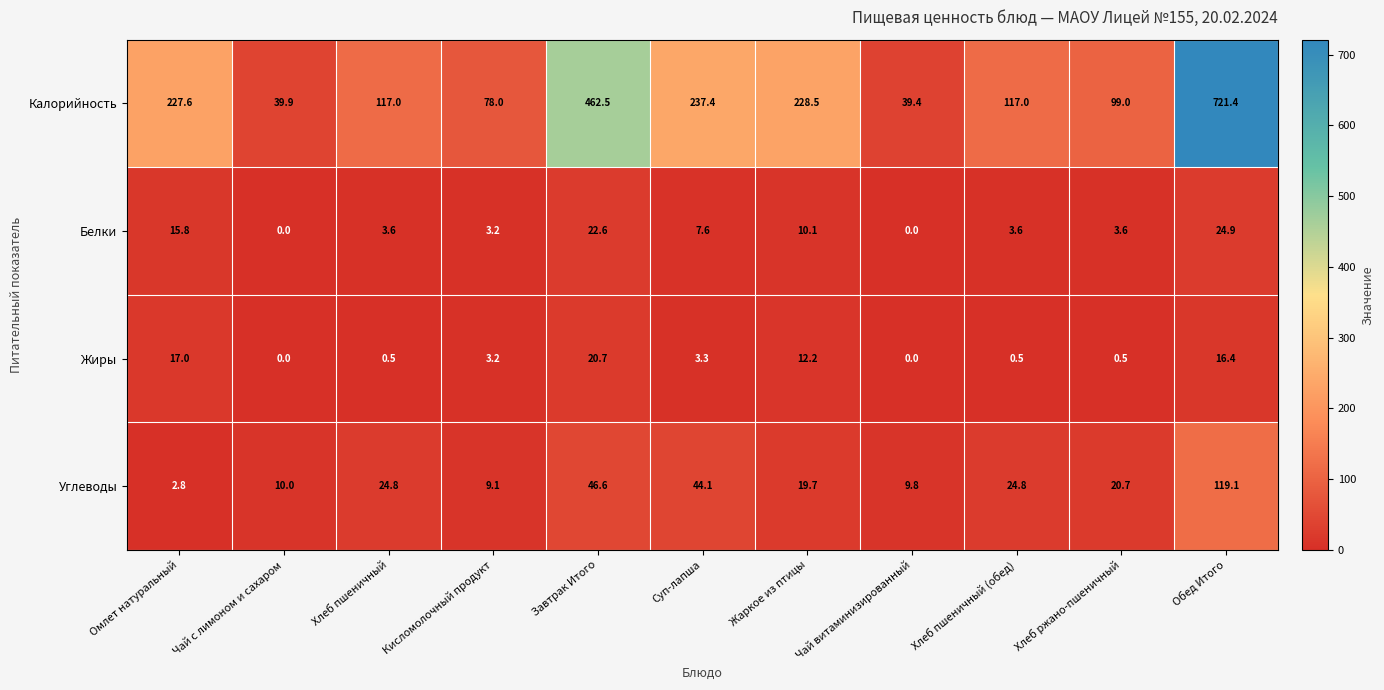

Is it true that Жиры equals 0.2 at Хлеб пшеничный?

False